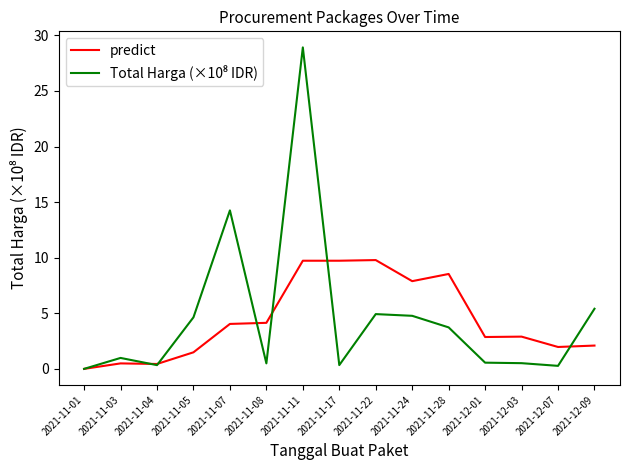

Is it true that predict equals 0.4 at 2021-11-04?

True